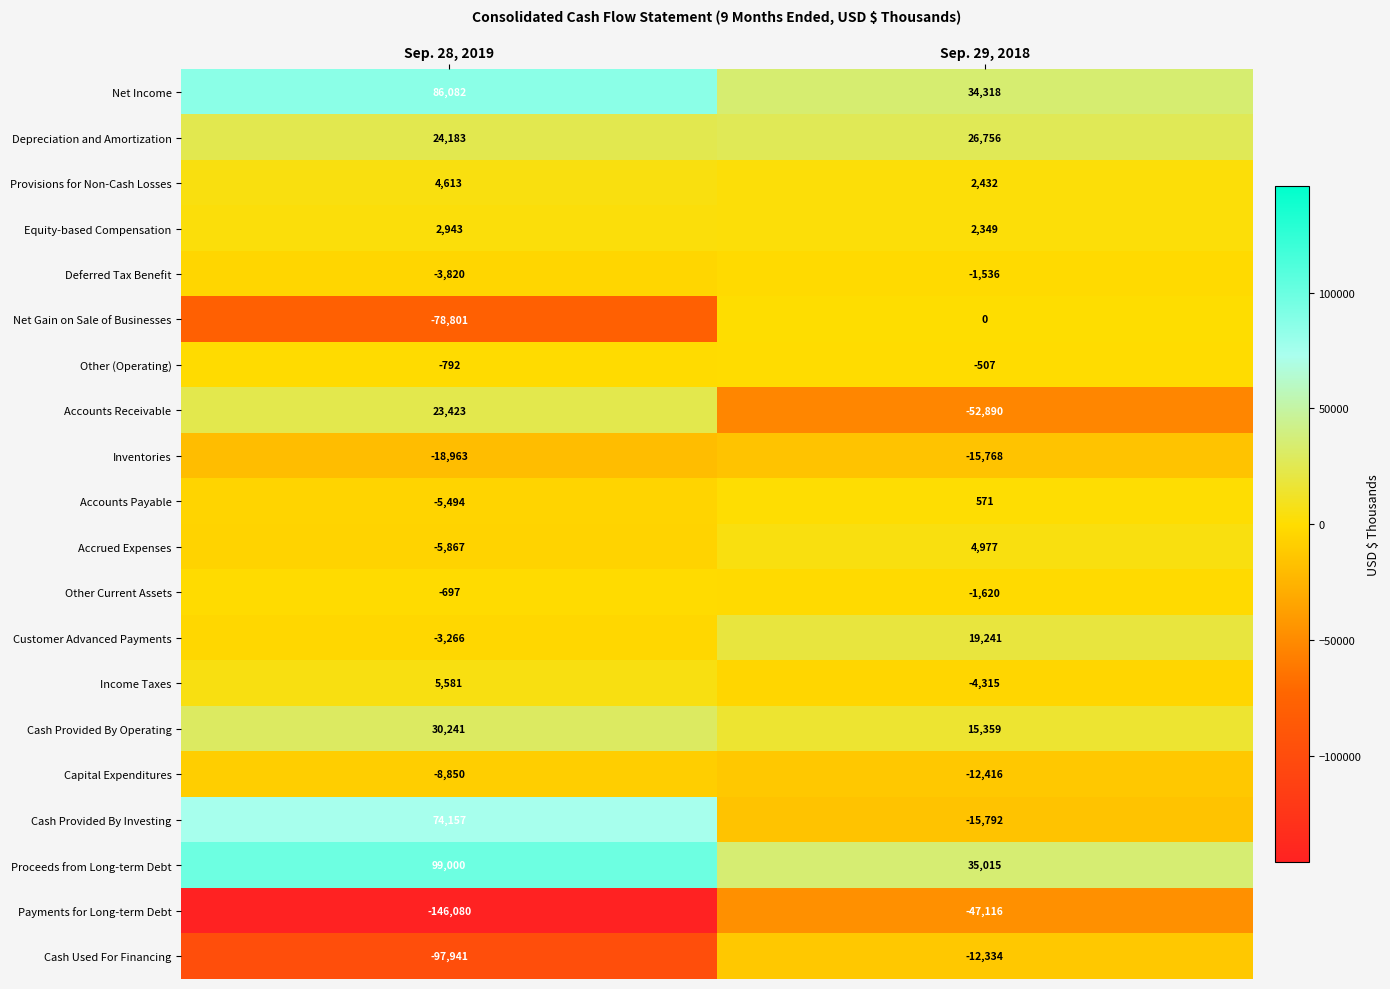

What is the average value of the Equity-based Compensation series?

2646